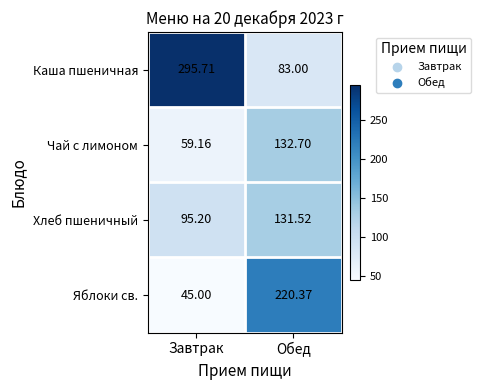

Between Завтрак and Обед, which series saw the biggest shift?

Каша пшеничная